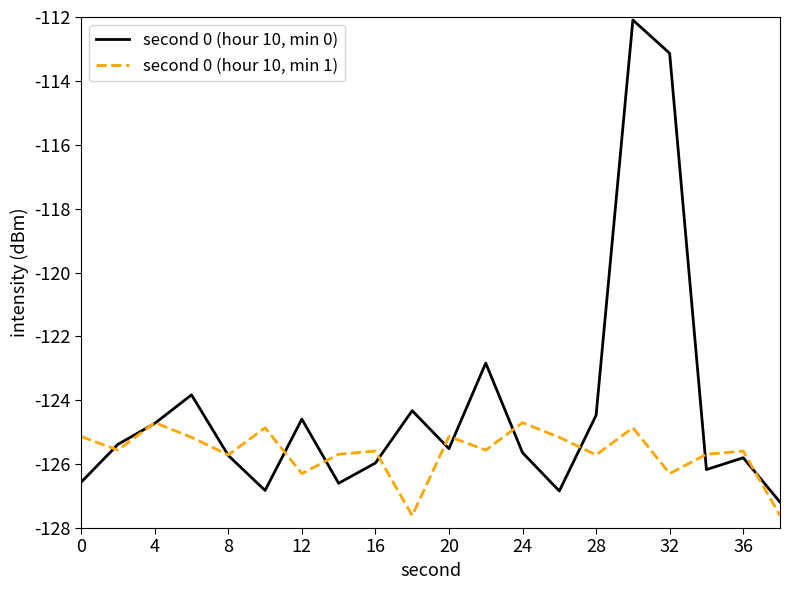

Which series has the largest total across all categories?

second 0 (hour 10, min 0)